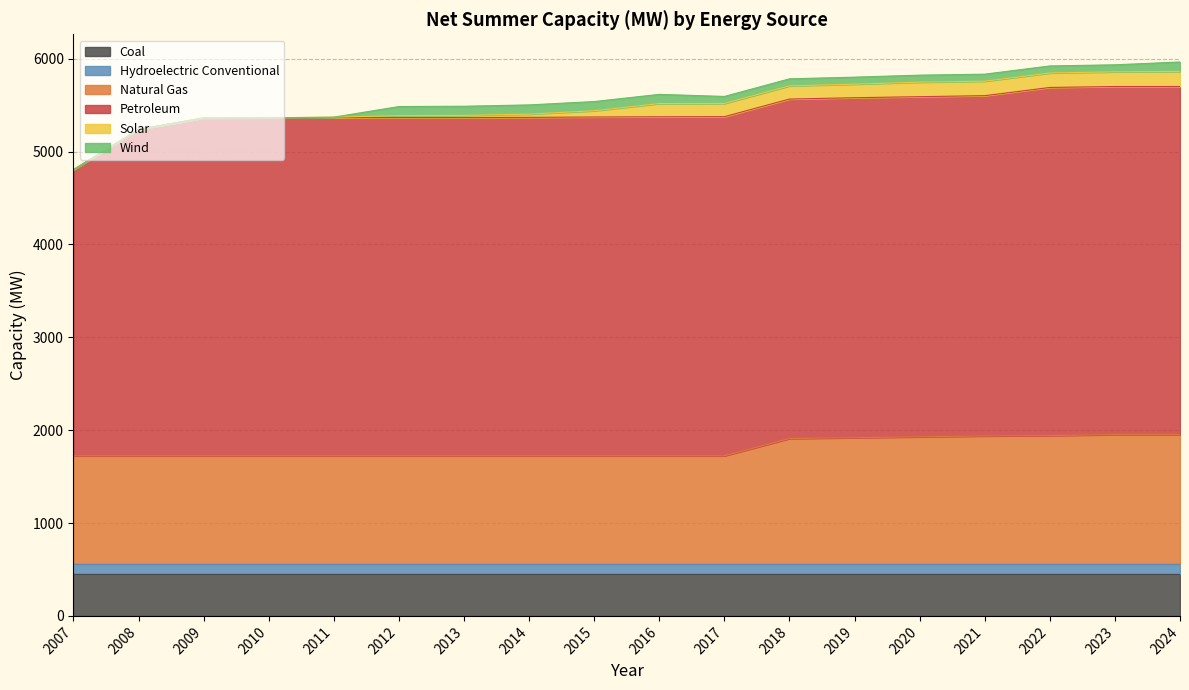

How many lines are shown in the chart?

6